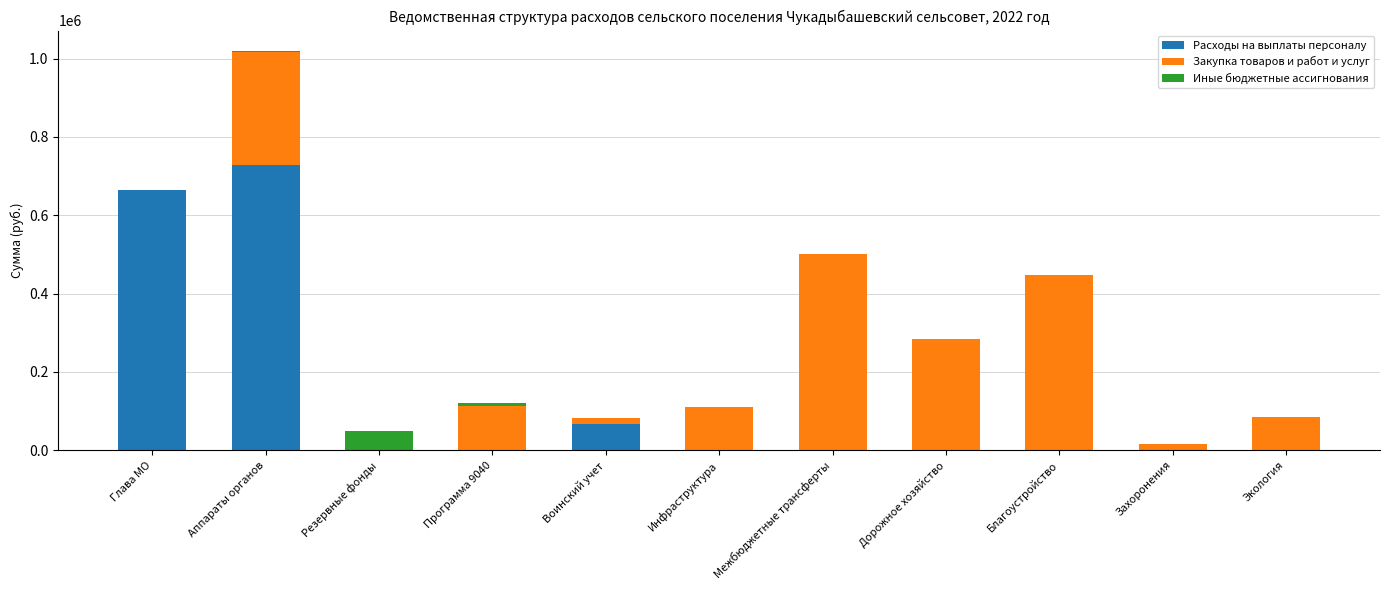

What is the highest value of the Расходы на выплаты персоналу series?

727300